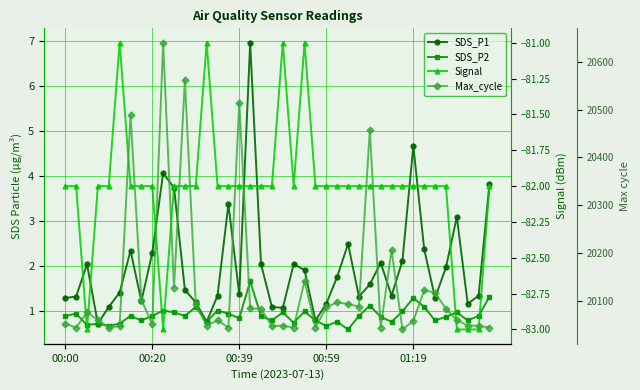

Which series has the largest range (max minus min)?

Max_cycle